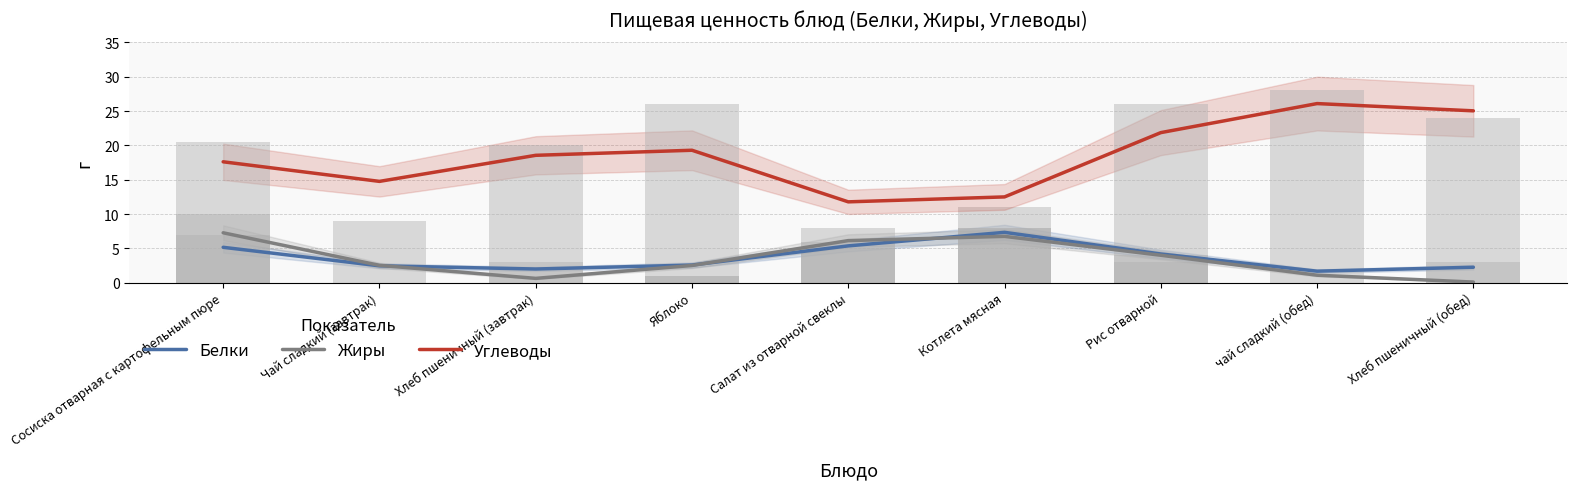

What is the maximum value shown in the chart?

26.1